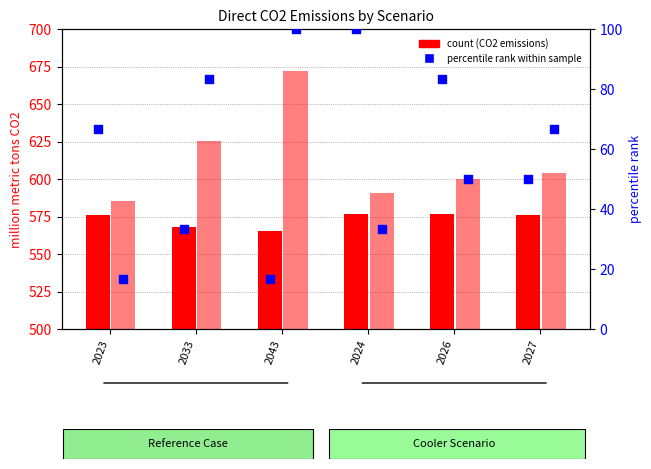

At how many categories does at least one series exceed 428?

6